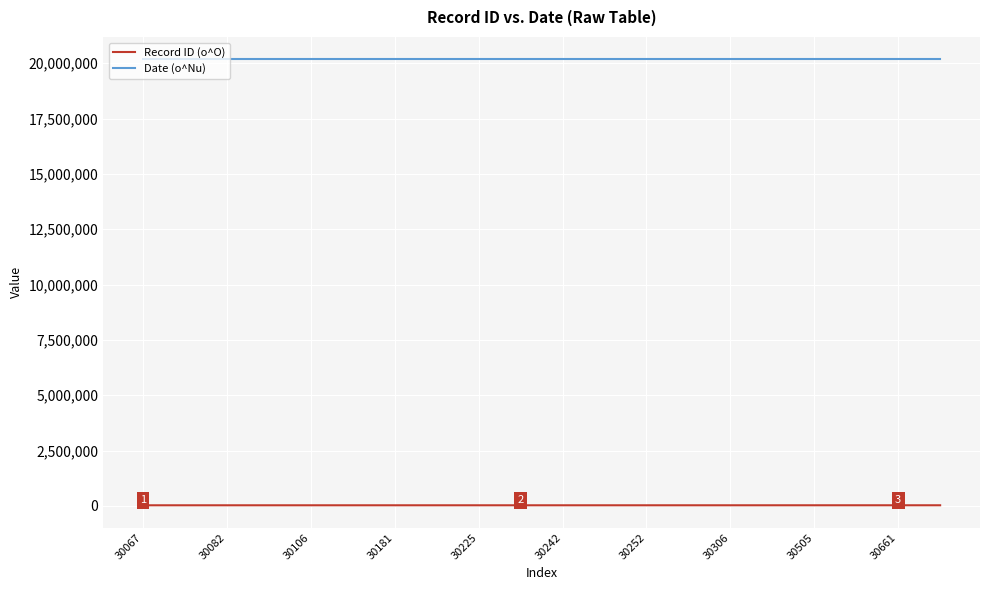

What are all the series names shown in the legend?

Record ID (o^O), Date (o^Nu)